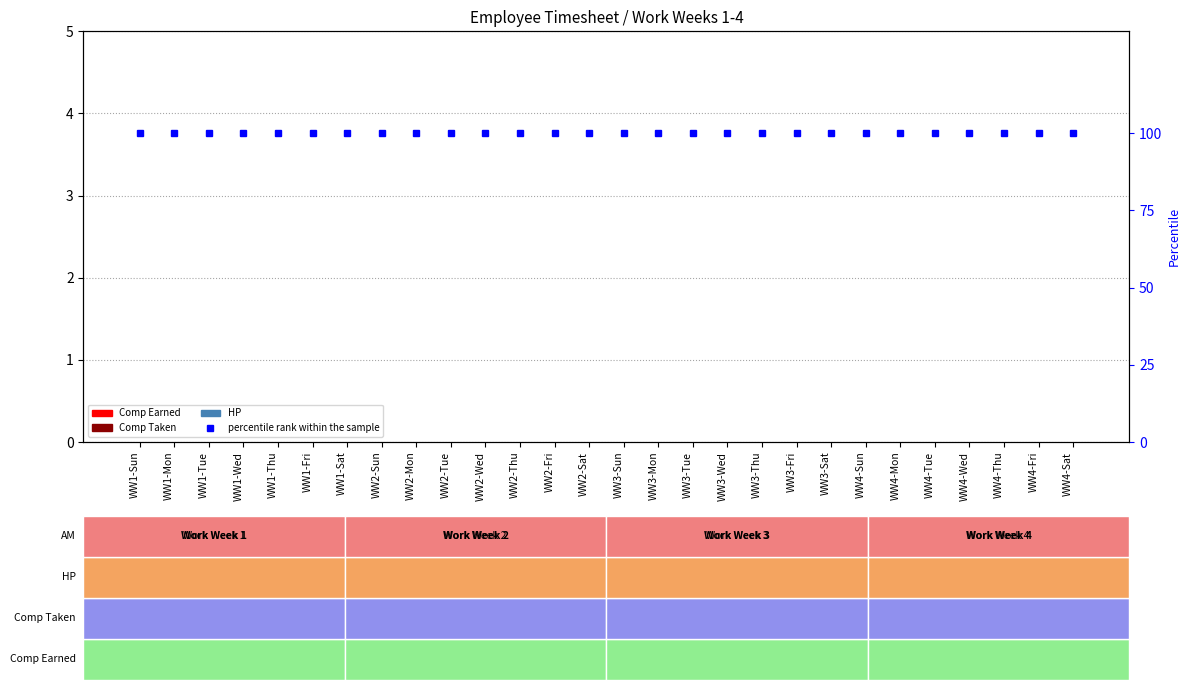

How many series are shown in this chart?

4